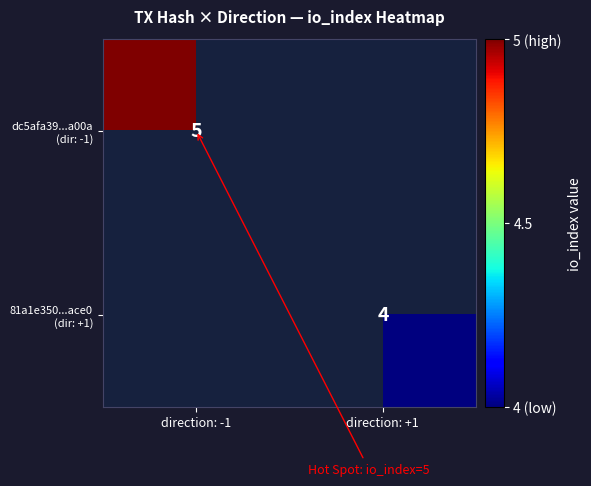

At which label does 81a1e350...ace0 (dir: +1) reach its minimum?

direction: -1